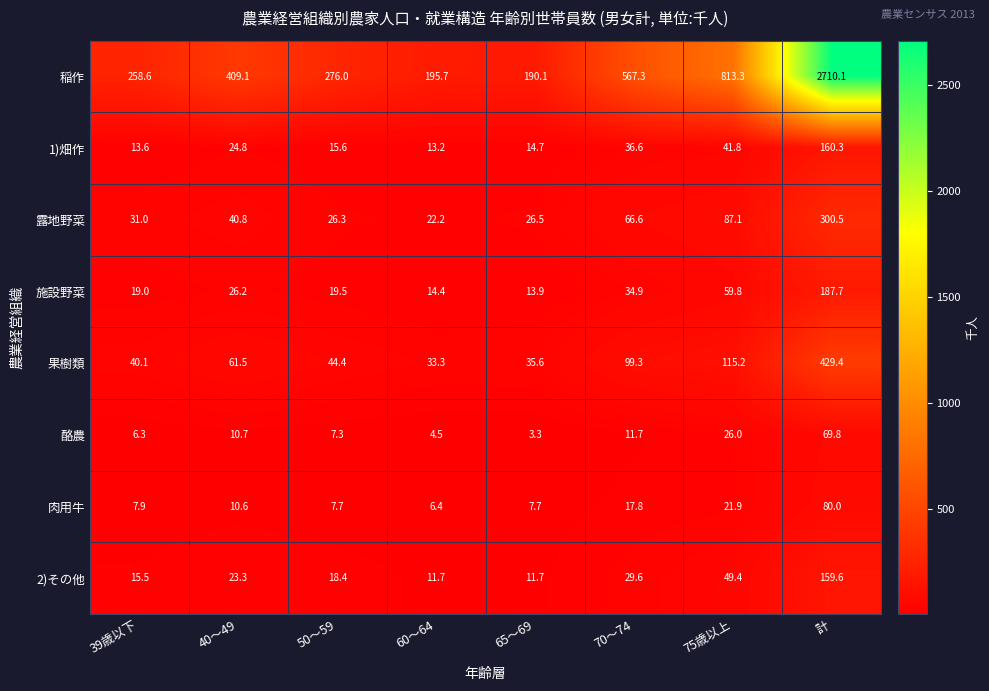

Is it true that 酪農 equals 11.7 at 70～74?

True